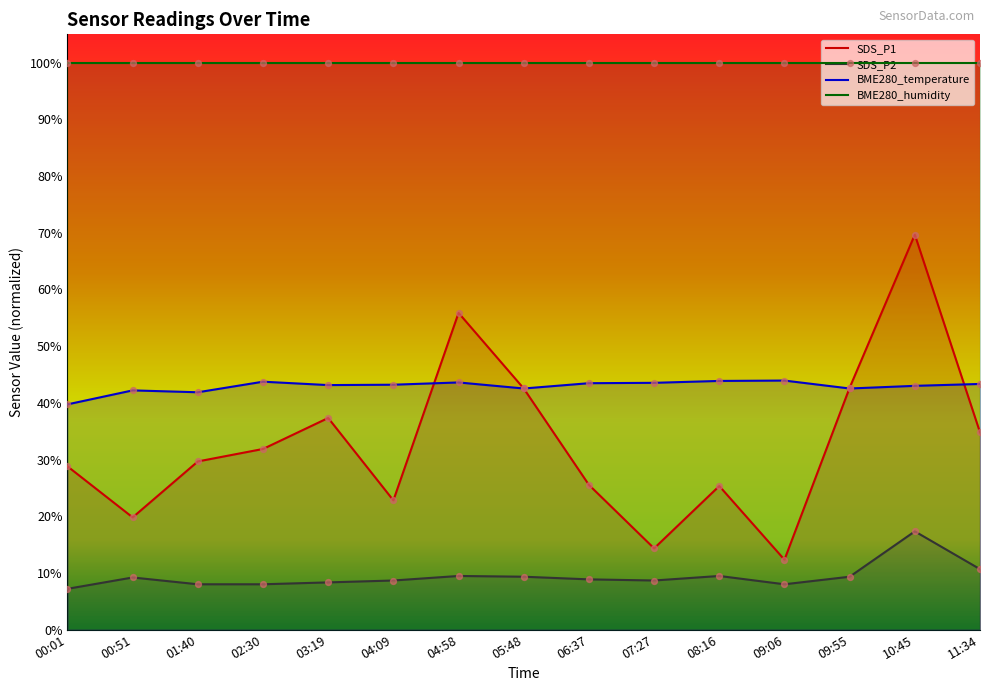

Which series reaches the maximum Y coordinate?

SDS_P1